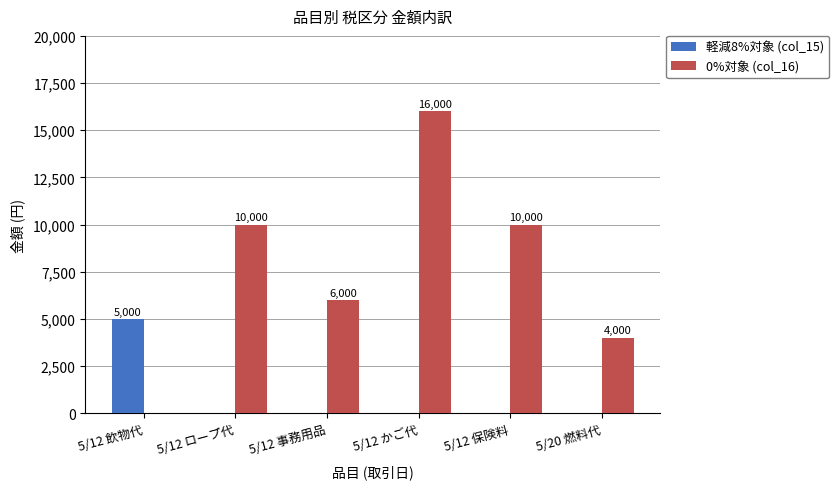

Which series has the largest total across all categories?

0%対象 (col_16)